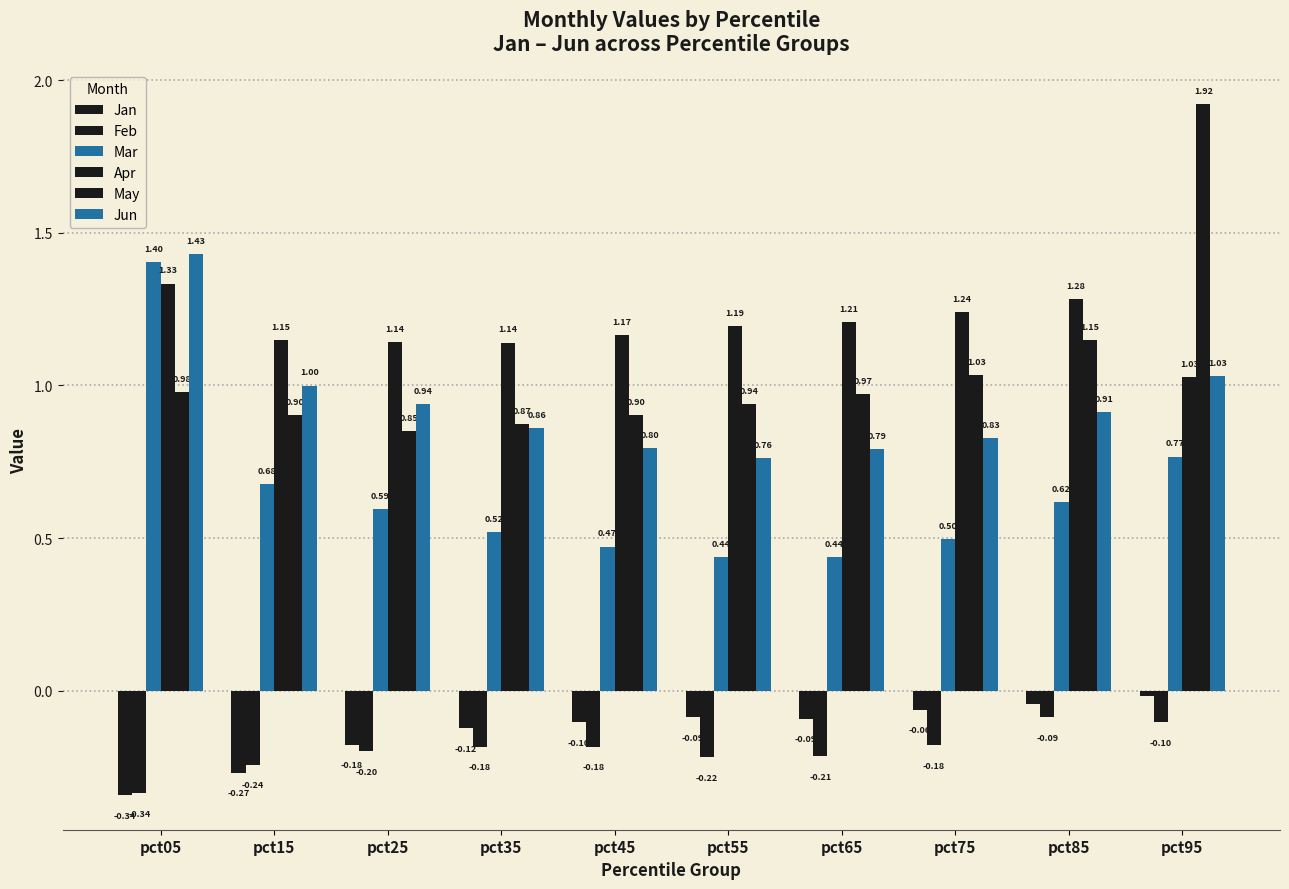

How many distinct data groups are displayed?

6